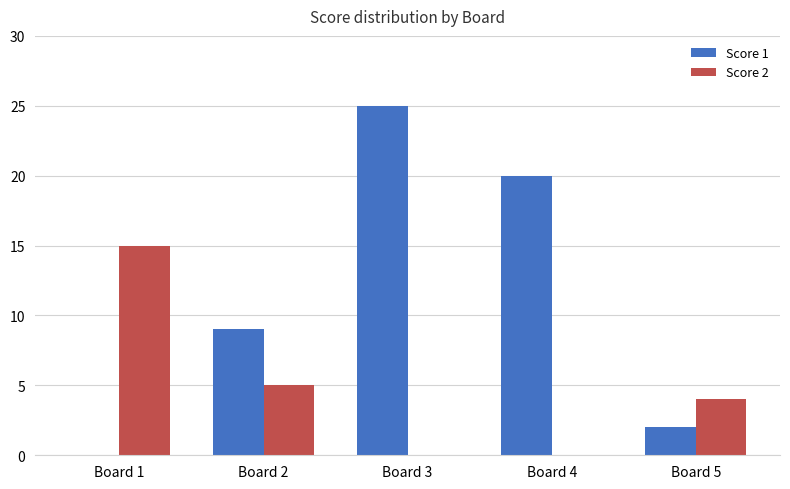

The value of Score 2 at Board 3 is 0. True or false?

True